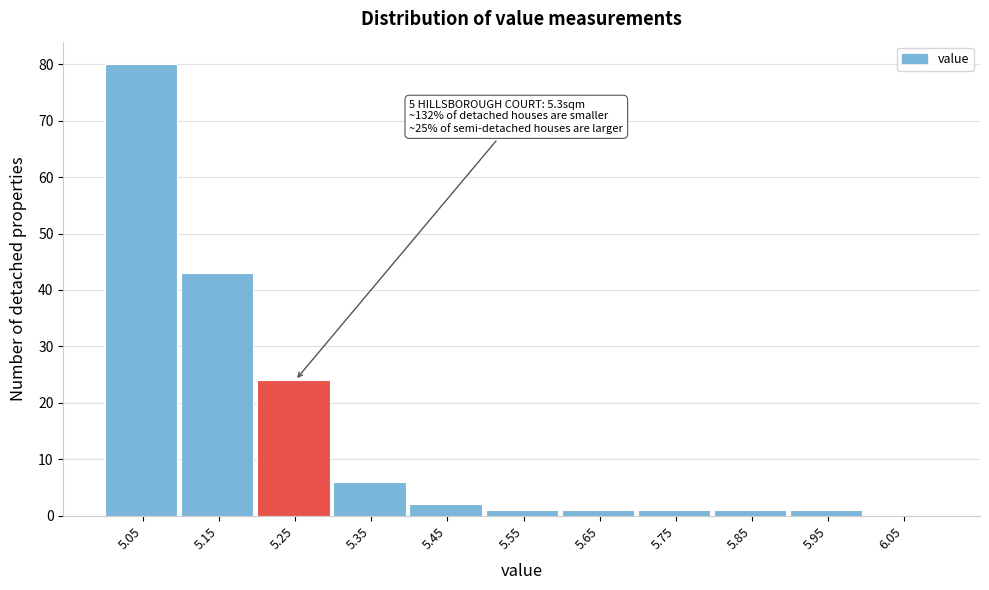

Reading left to right, list all the values displayed in this chart.

5.05=80	5.15=43	5.25=24	5.35=6	5.45=2	5.55=1	5.65=1	5.75=1	5.85=1	5.95=1	6.05=0